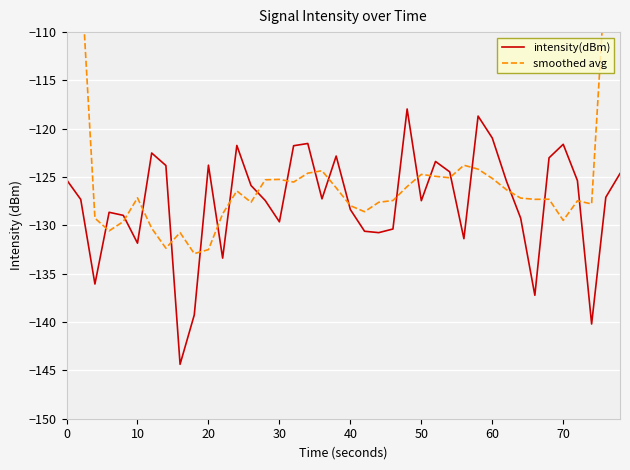

Is this an area chart (filled region under the line)?

No